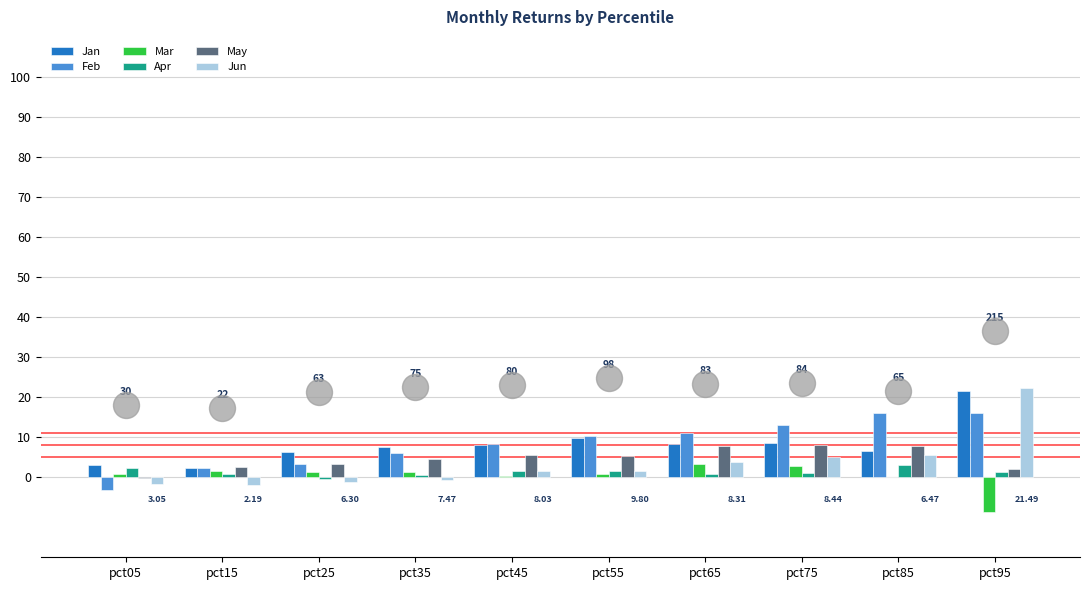

What are all the series names shown in the legend?

Jan, Feb, Mar, Apr, May, Jun